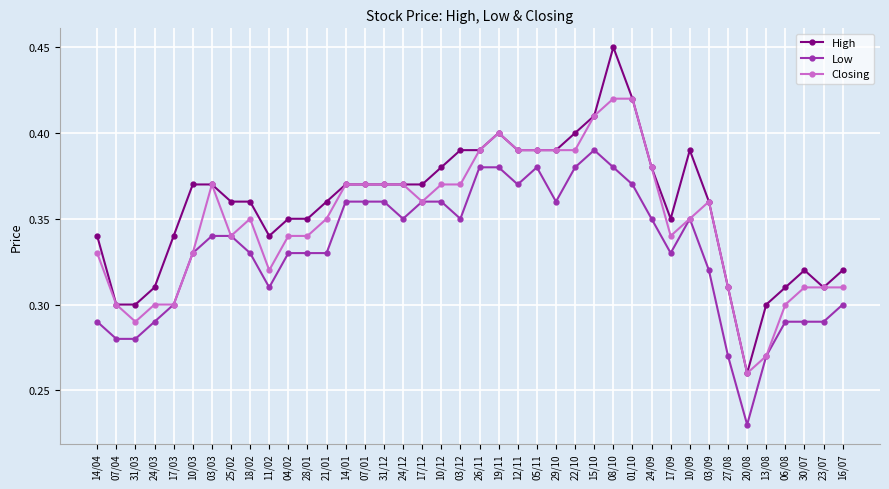

True or false: Closing has more than 0 points higher than both neighbors.

True